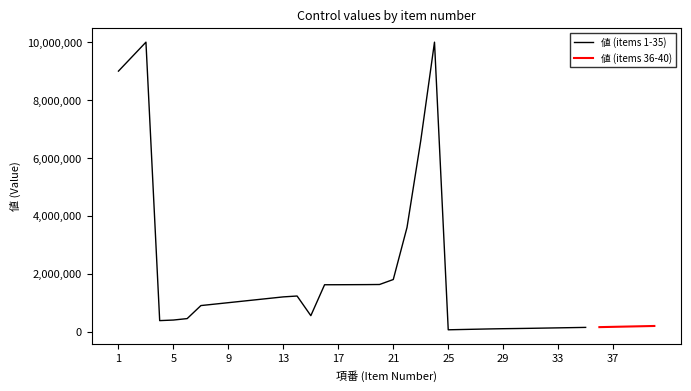

Reading left to right, list all the values displayed in this chart.

1=9000000	2=9500000	3=10000000	4=380000	5=400000	6=450000	7=900000	8=950000	9=1000000	10=1050000	11=1100000	12=1150000	13=1200000	14=1230000	15=551000	16=1619000	17=1620000	18=1622000	19=1624000	20=1628000	21=1800000	22=3600000	23=6600000	24=10000000	25=63000	26=73000	27=83000	28=93000	29=101000	30=107000	31=114000	32=122000	33=130000	34=138000	35=146000	36=155000	37=165000	38=175000	39=185000	40=195000